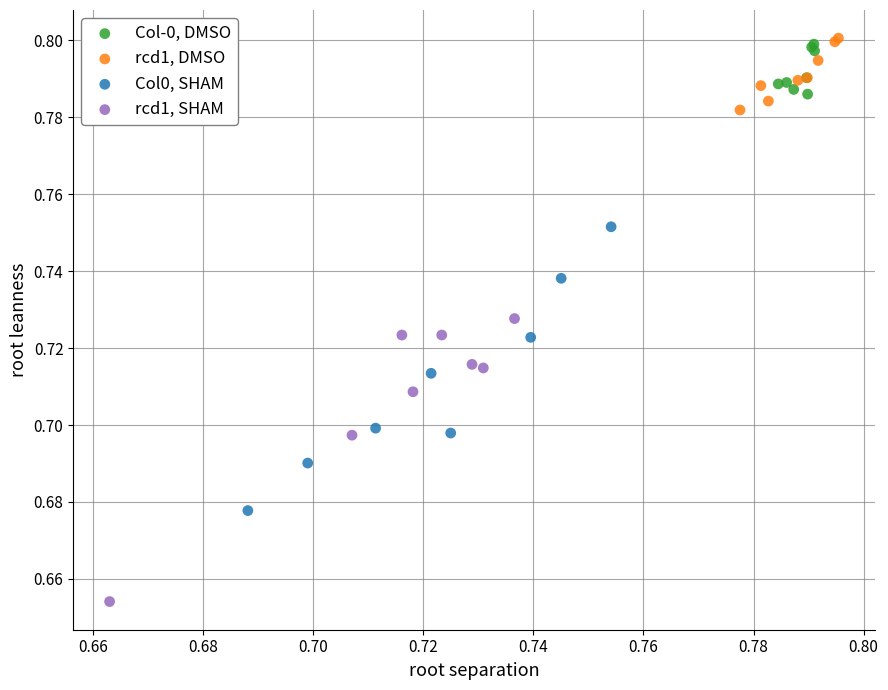

Which series reaches the minimum Y coordinate?

rcd1, SHAM